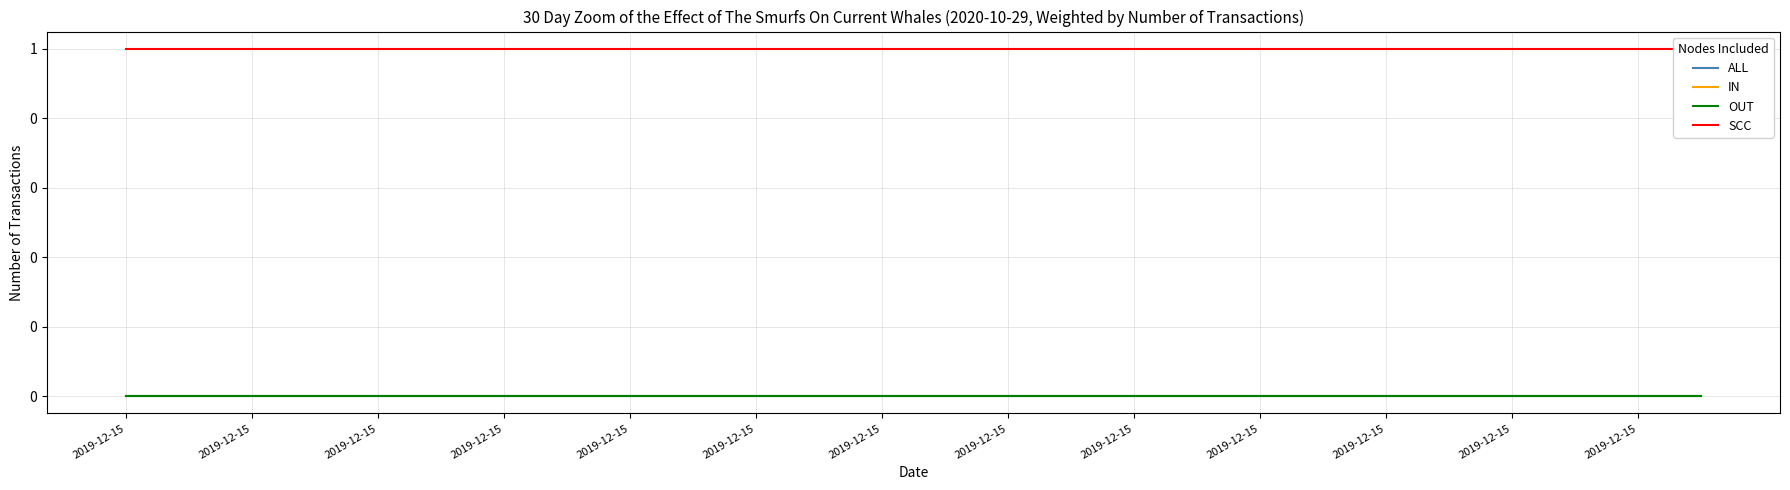

Reading left to right, list all the values displayed in this chart.

ALL: 0	0	0	0	0	0	0	0	0	0	0	0	0	0	0	0	0	0	0	0	0	0	0	0	0	0
IN: 0	0	0	0	0	0	0	0	0	0	0	0	0	0	0	0	0	0	0	0	0	0	0	0	0	0
OUT: 0	0	0	0	0	0	0	0	0	0	0	0	0	0	0	0	0	0	0	0	0	0	0	0	0	0
SCC: 1	1	1	1	1	1	1	1	1	1	1	1	1	1	1	1	1	1	1	1	1	1	1	1	1	1